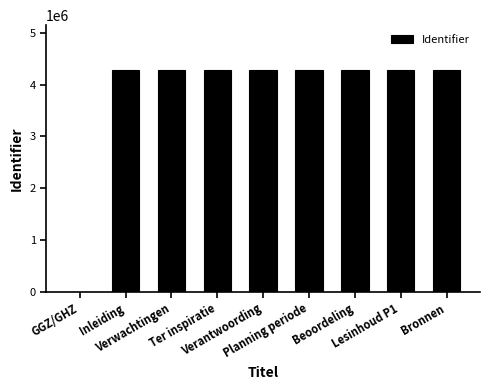

What is the sum of all values?

34298500